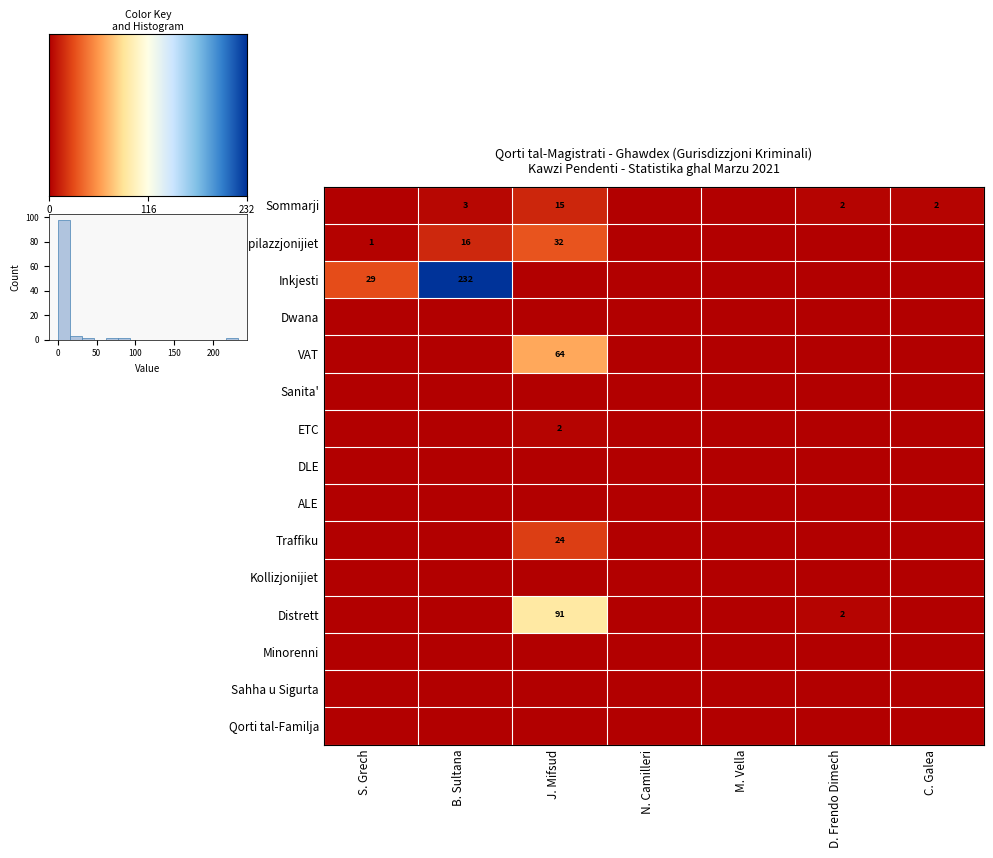

The B. Sultana series shows -149 at Kollizjonijiet. True or false?

False